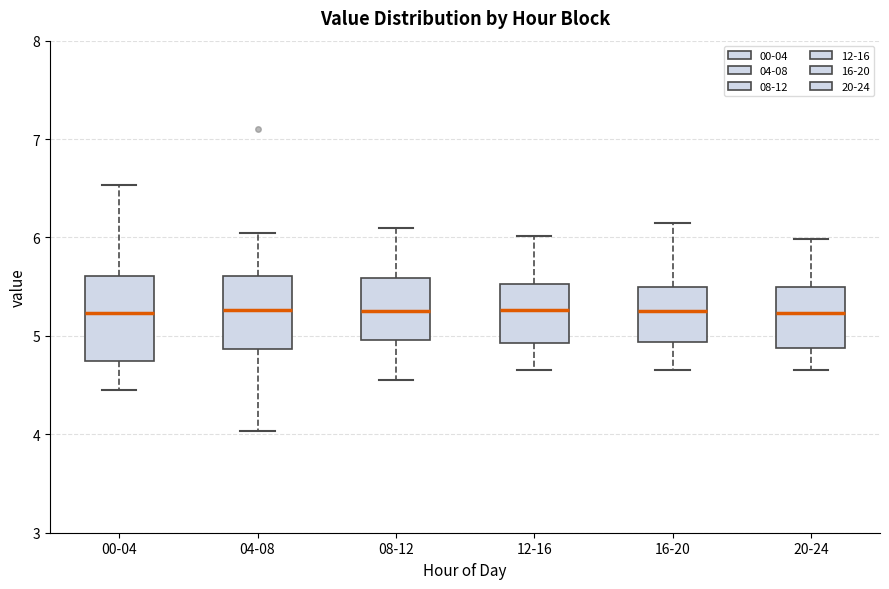

Where is the lower edge of the box for 00-04 on the y-axis? The values are not printed on the chart, so give them approximately, as read against the axis.

4.7